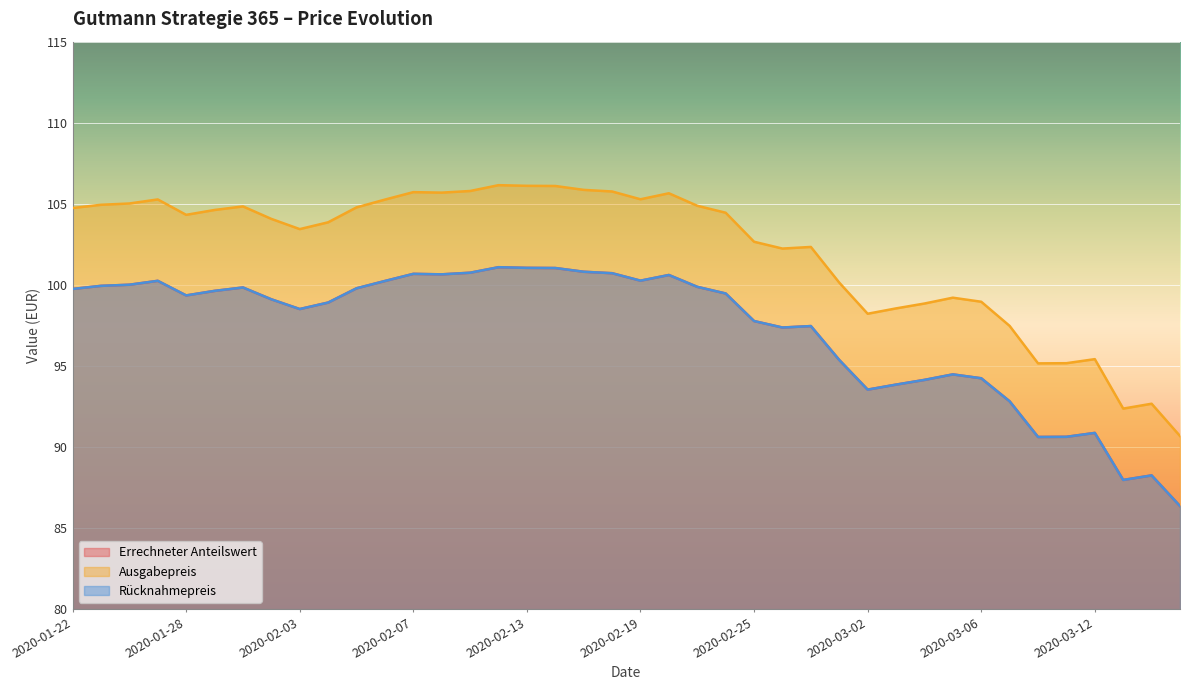

What are all the series names shown in the legend?

Errechneter Anteilswert, Ausgabepreis, Rücknahmepreis